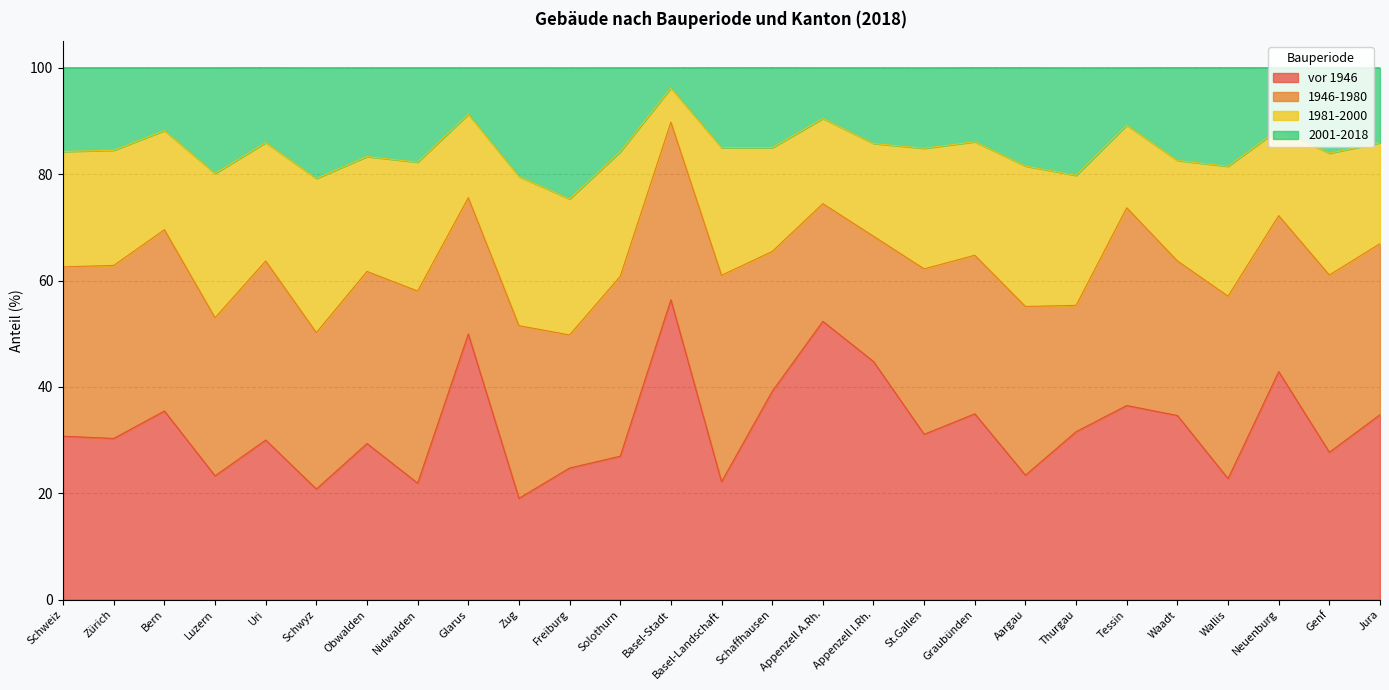

At how many categories does at least one series exceed 22?

27